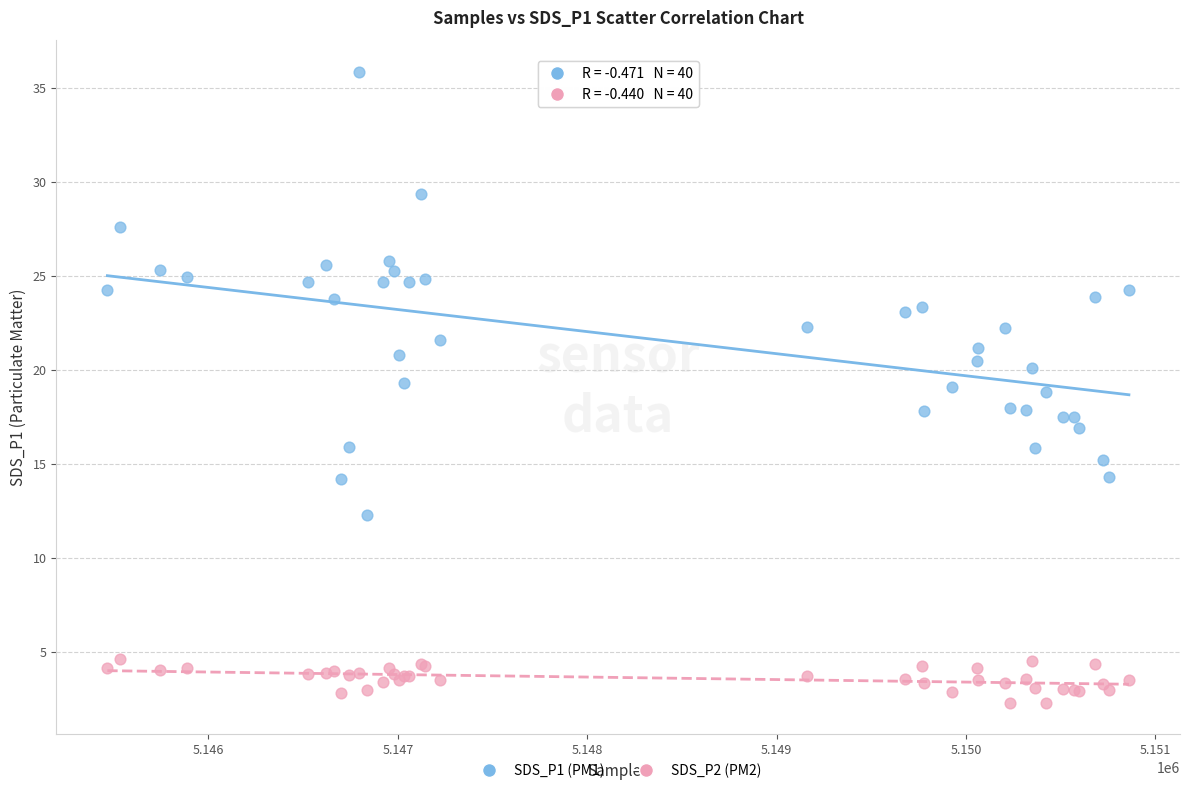

What are all the series names shown in the legend?

SDS_P1 (PM1), SDS_P2 (PM2)